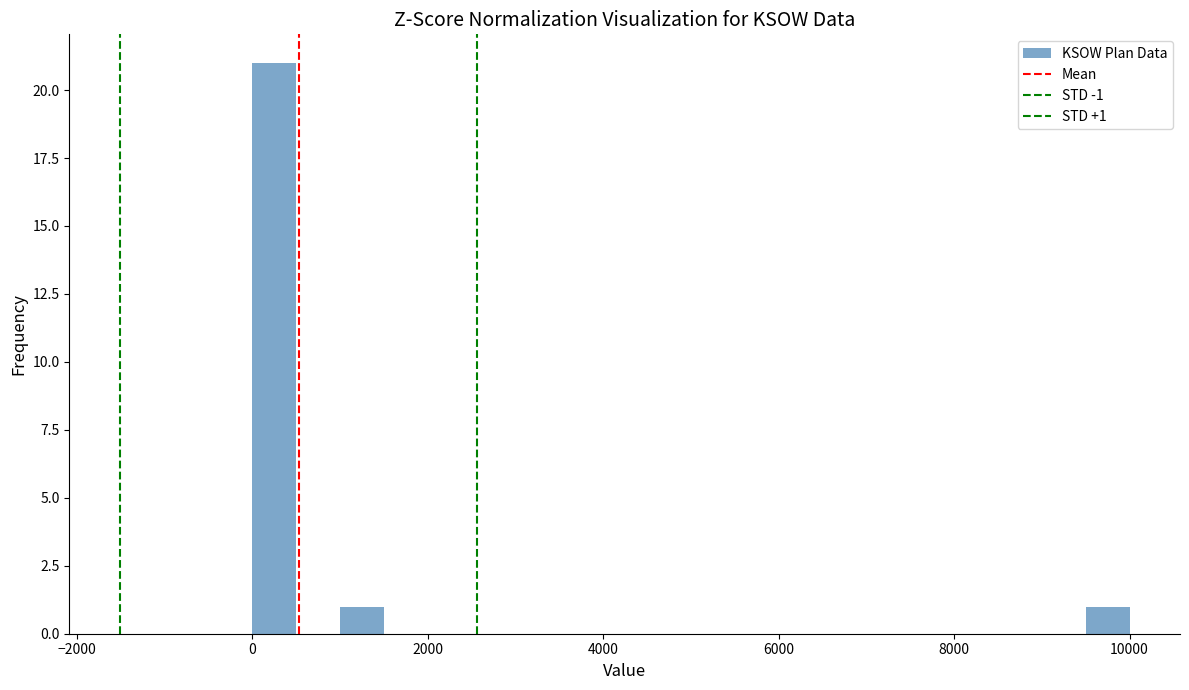

Around what value on the x-axis is the tallest bar? Give the approximate position of its centre, as read against the axis.

200